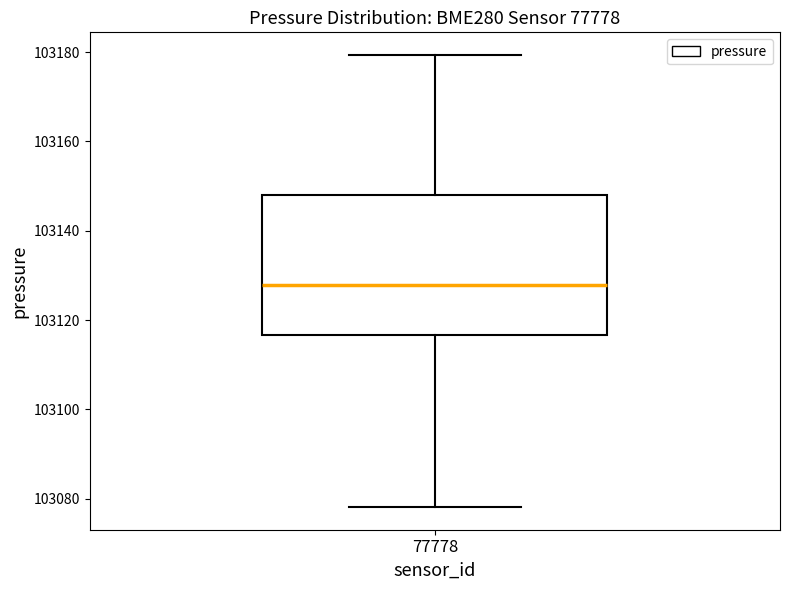

Transcribe this box plot: give where the median line is, the range the box spans, and where the two whiskers end, as read against the y-axis. The values are not printed on the chart, so give them approximately, as read against the axis.

median 103128, box 103116 to 103148, whiskers 103078 to 103180